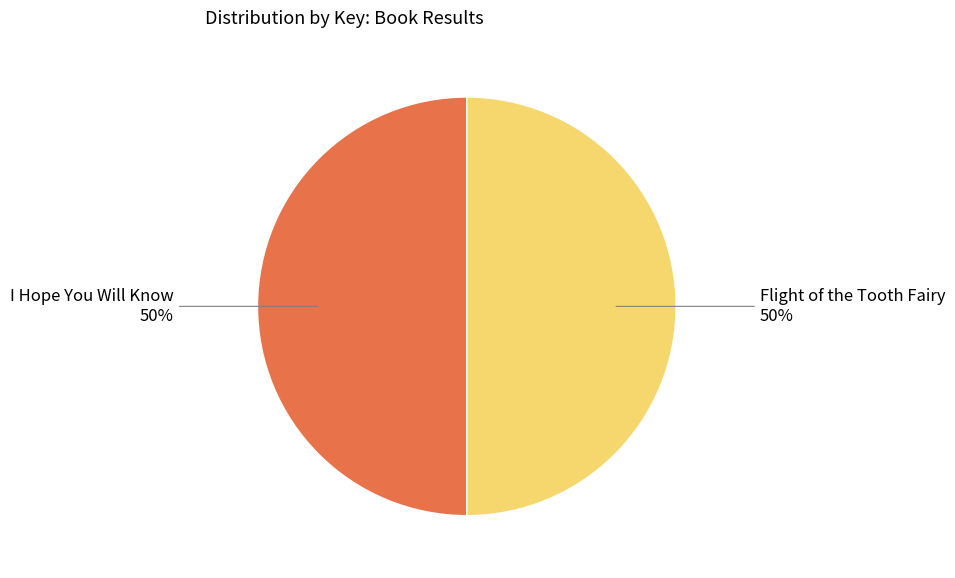

The I Hope You Will Know slice represents 50% of the pie. True or false?

True